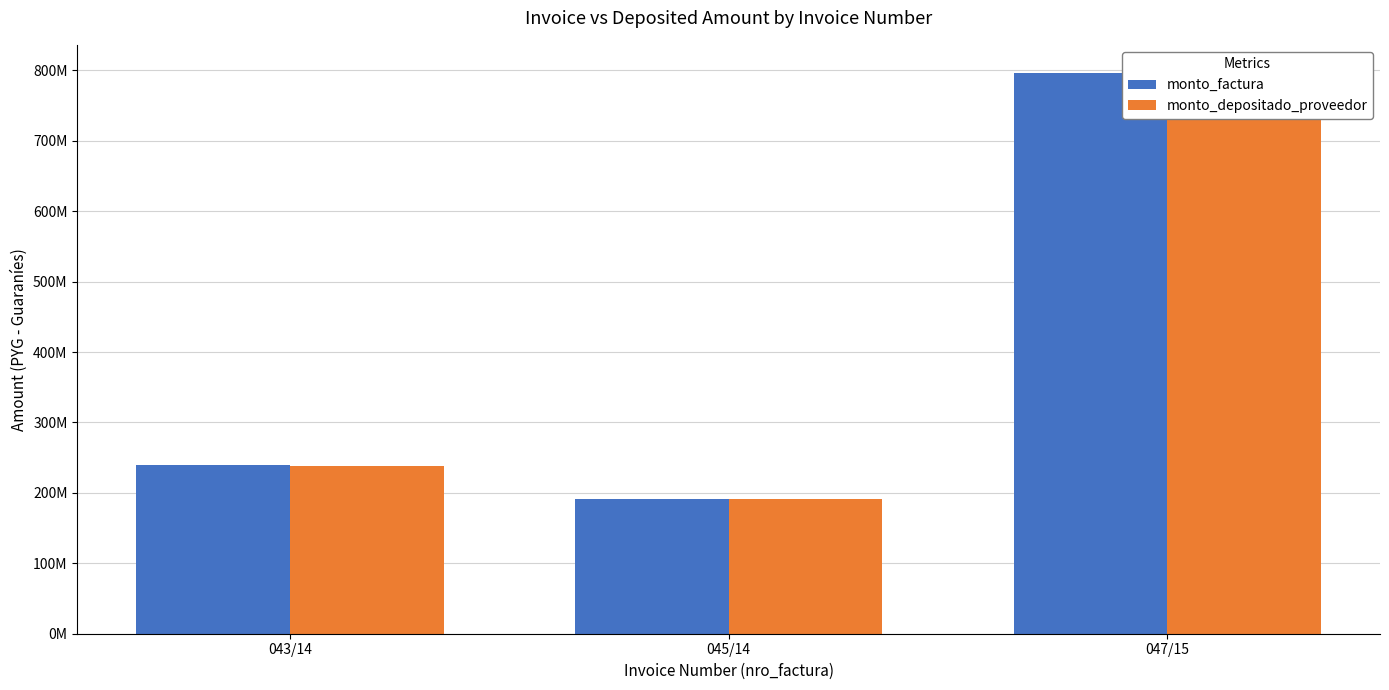

True or false: monto_depositado_proveedor has a value of 210602309 at 047/15.

False